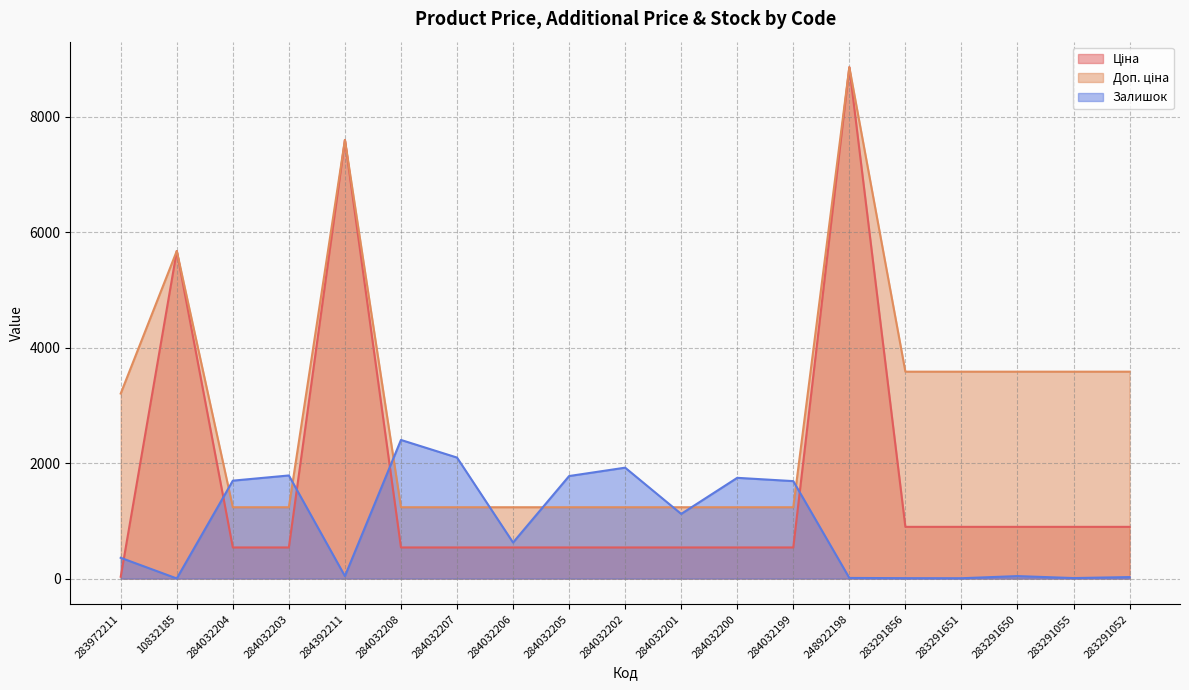

At which category is the sum across all series the highest?

248922198